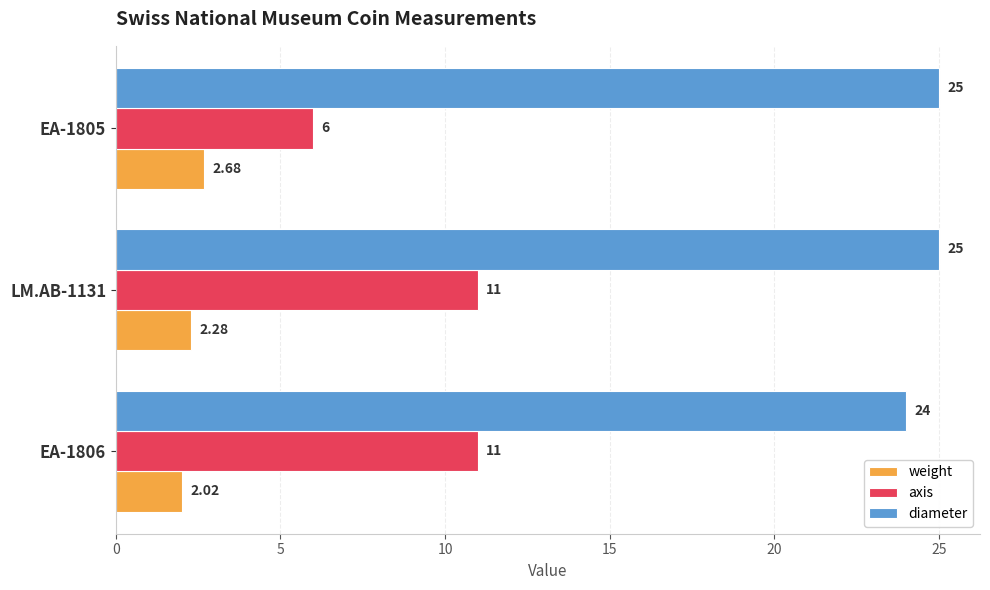

What is the minimum value for diameter?

24.0